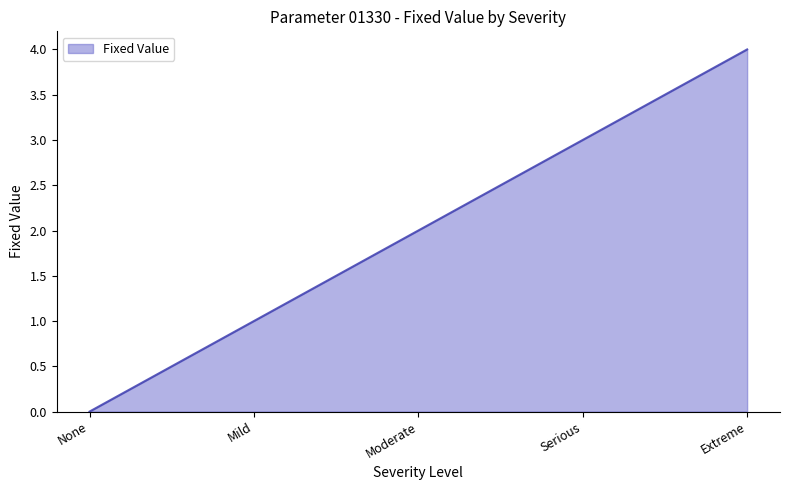

True or false: there are more than 0 points higher than both neighbors.

False